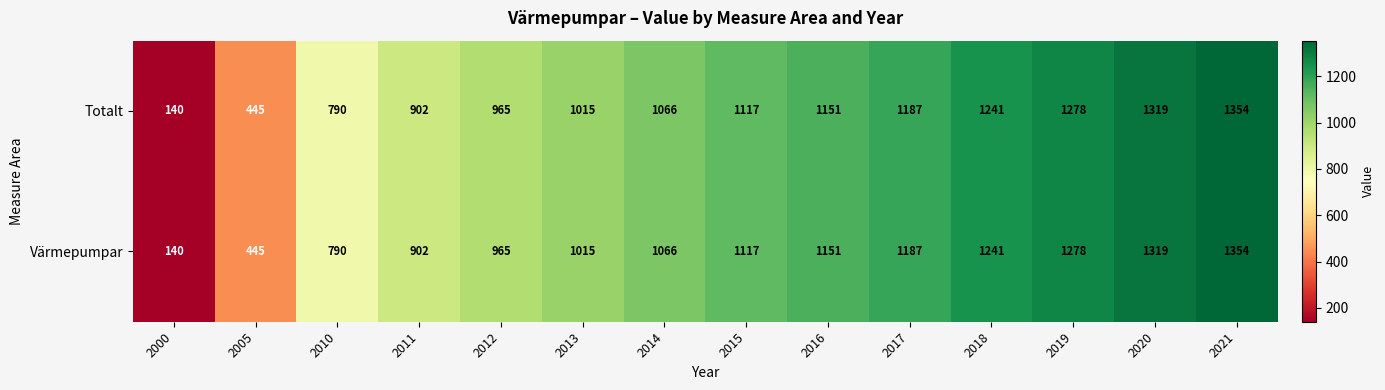

True or false: Totalt has a value of 338 at 2010.

False